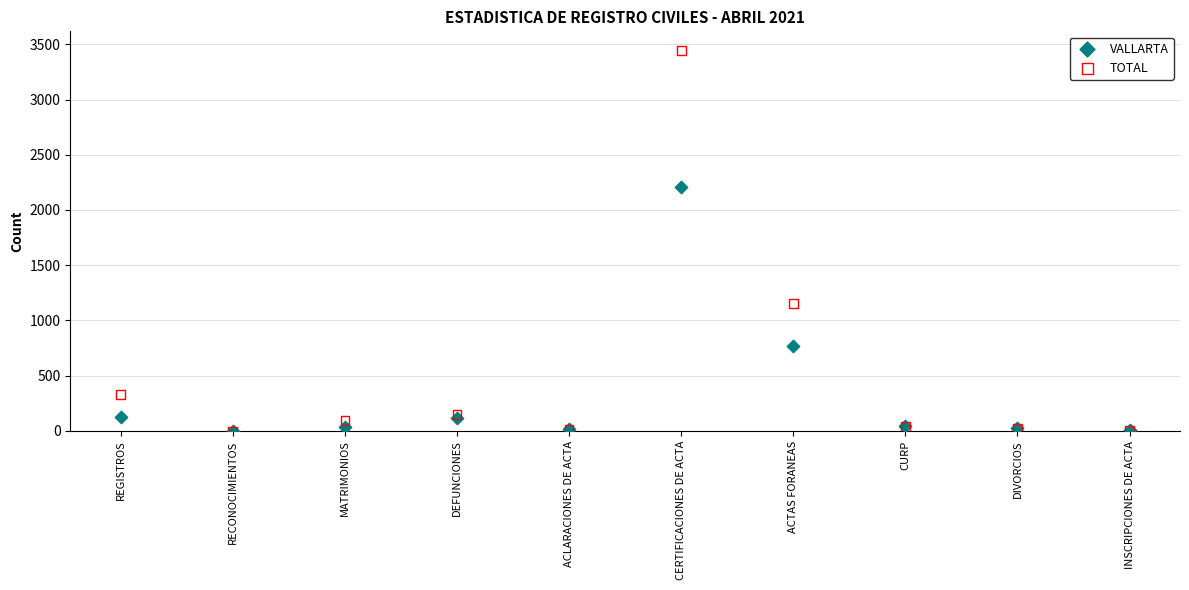

Which series has the widest spread of Y values?

TOTAL